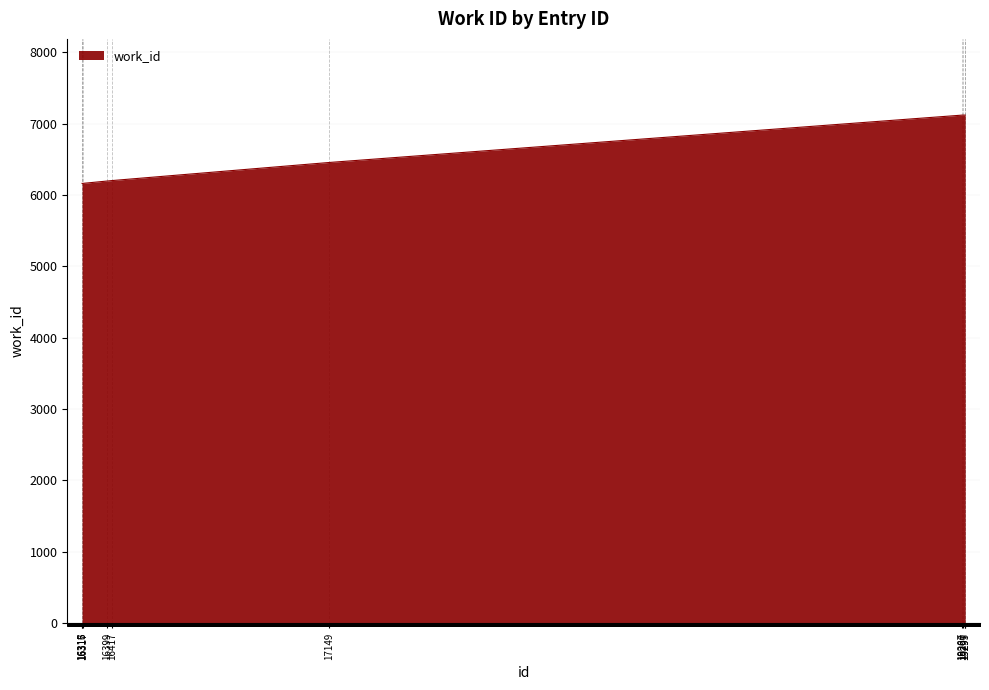

The chart shows a value of 3156 at 16317. True or false?

False